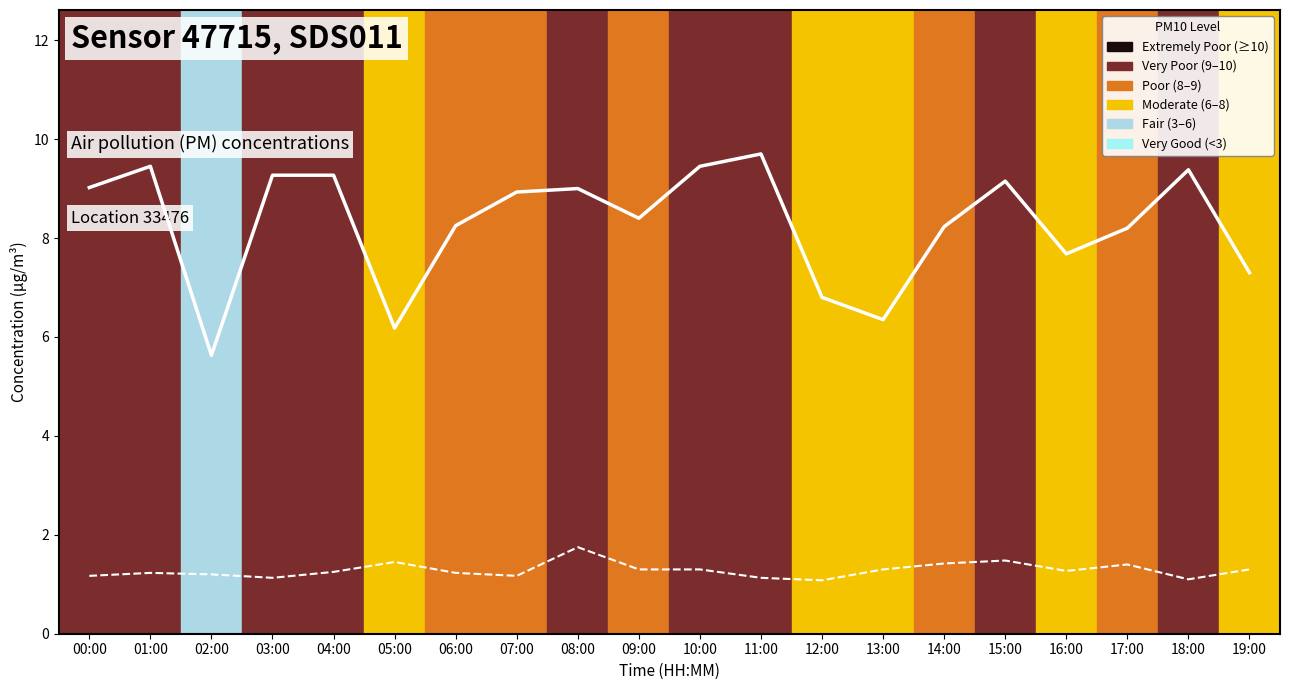

Reading left to right, what are all the values shown in this chart?

PM10 (P1): 9.0	9.4	5.6	9.3	9.3	6.2	8.2	8.9	9.0	8.4	9.4	9.7	6.8	6.3	8.2	9.2	7.7	8.2	9.4	7.3
PM2.5 (P2): 1.2	1.2	1.2	1.1	1.2	1.4	1.2	1.2	1.8	1.3	1.3	1.1	1.1	1.3	1.4	1.5	1.3	1.4	1.1	1.3